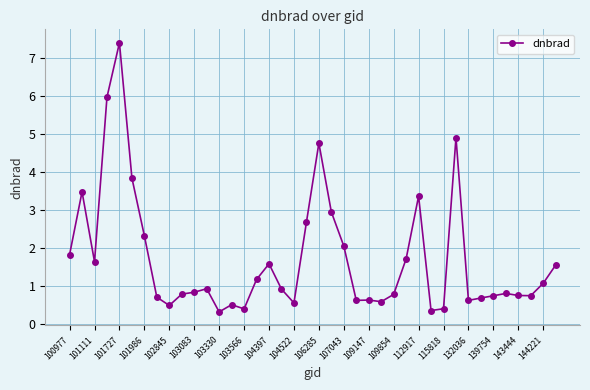

True or false: there are more than 1 points higher than both neighbors.

True